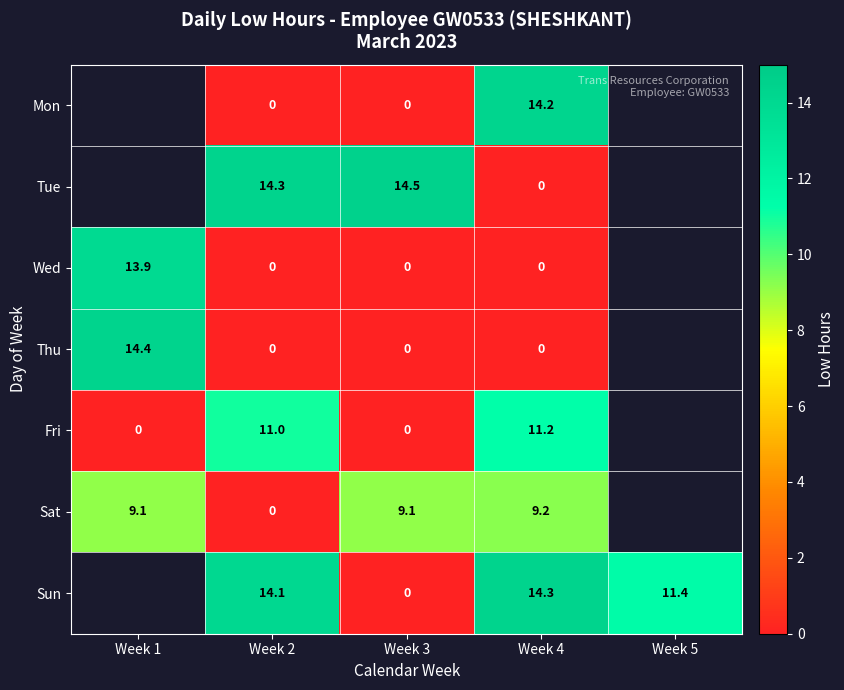

Is it true that Sat equals 9.2 at Week 4?

True